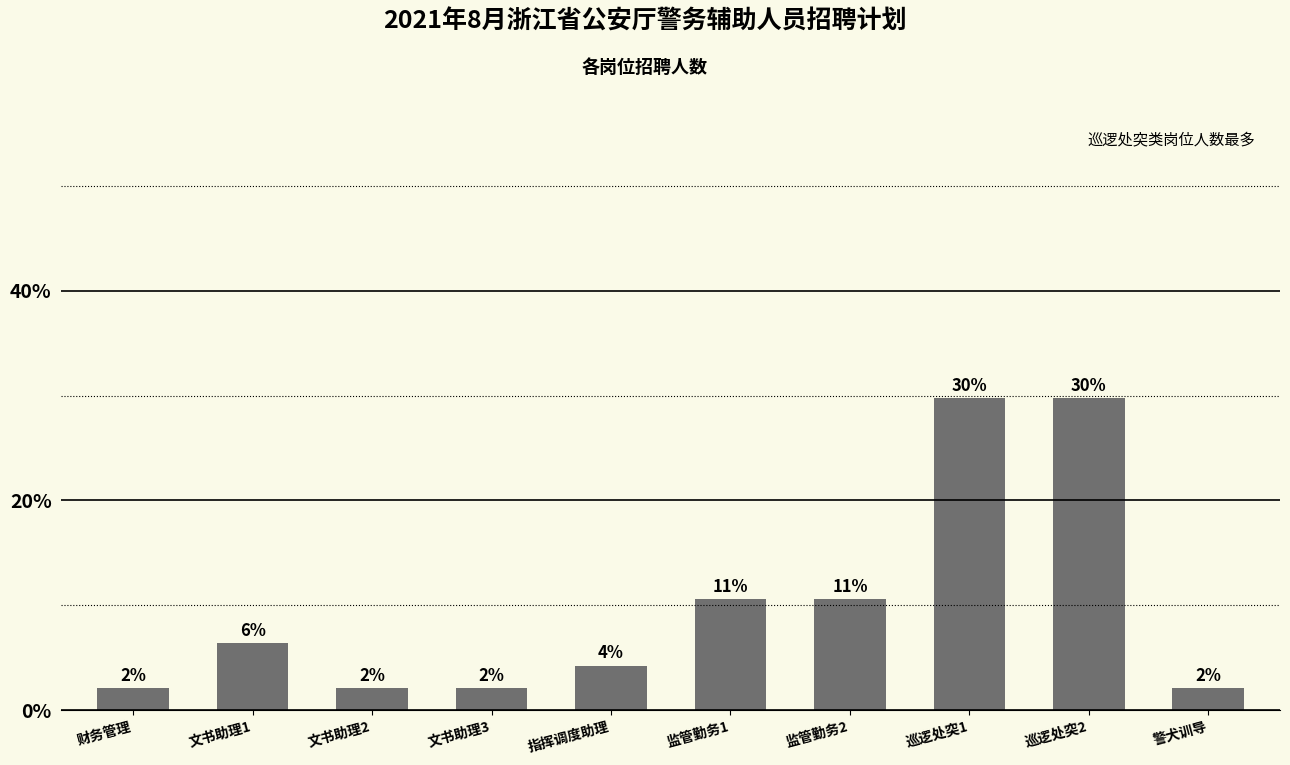

What is the average value?

10.0